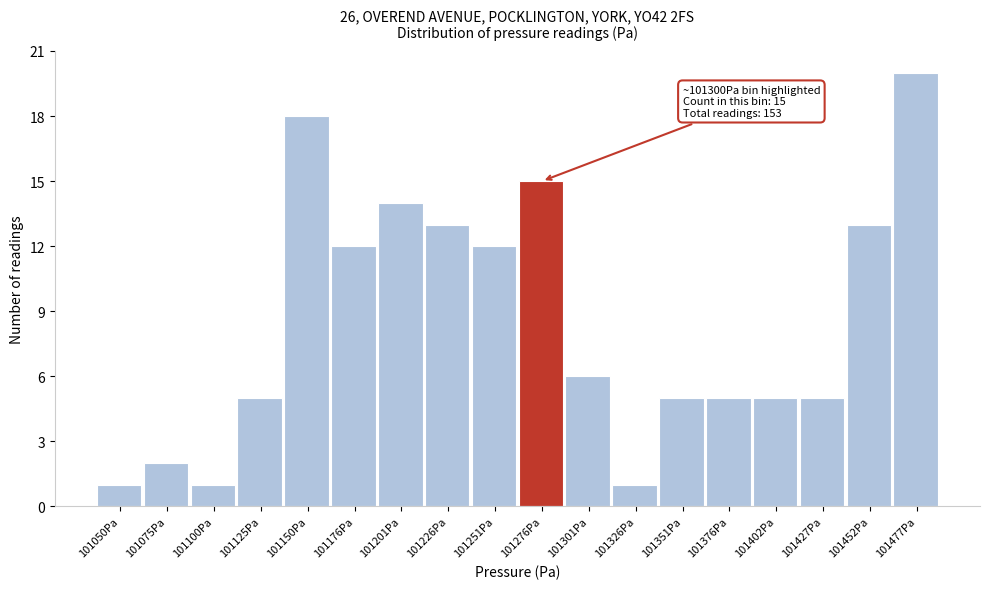

Reading left to right, extract all data points from this chart.

101050Pa=1	101075Pa=2	101100Pa=1	101125Pa=5	101150Pa=18	101176Pa=12	101201Pa=14	101226Pa=13	101251Pa=12	101276Pa=15	101301Pa=6	101326Pa=1	101351Pa=5	101376Pa=5	101402Pa=5	101427Pa=5	101452Pa=13	101477Pa=20